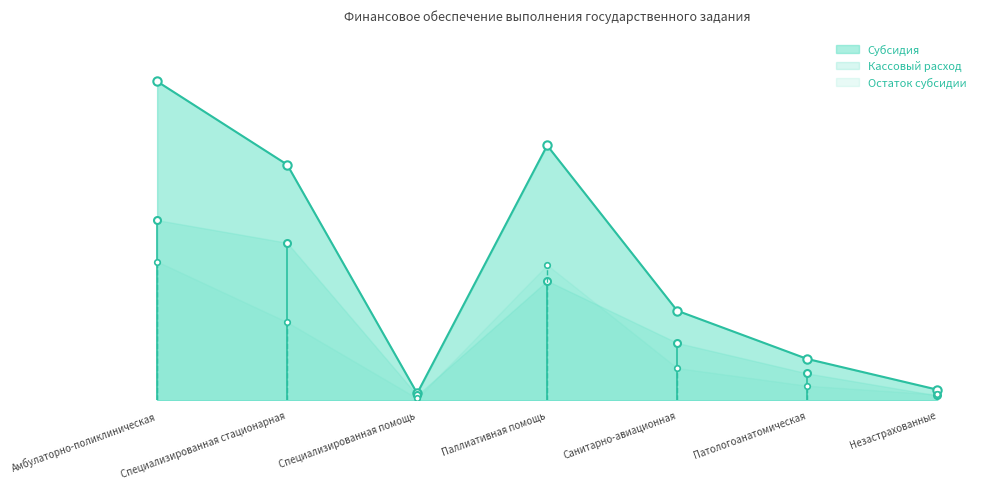

Between Амбулаторно-поликлиническая and Незастрахованные, which is larger?

Амбулаторно-поликлиническая